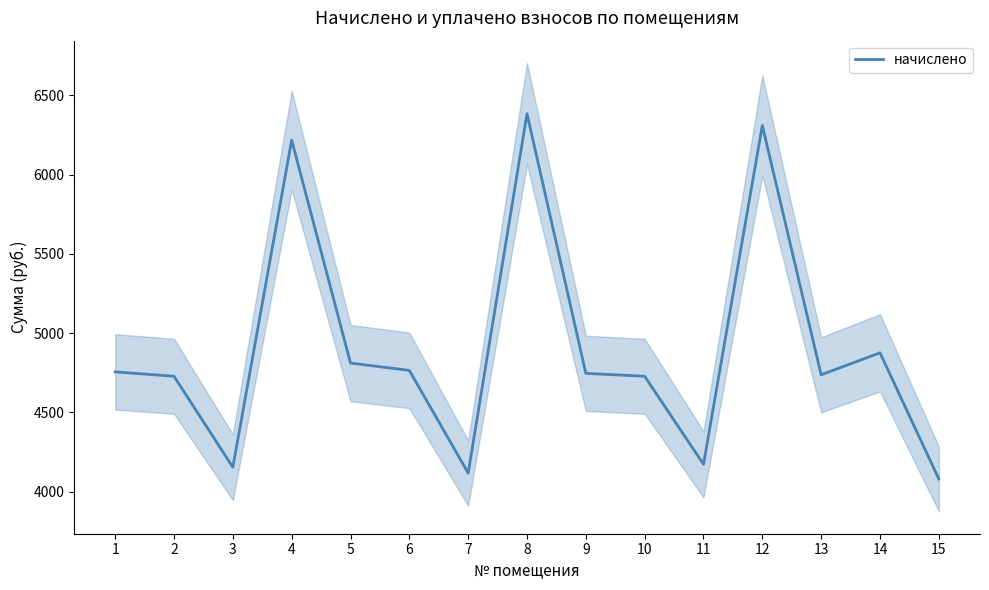

What is the change in value from 9 to 13?

-9.2